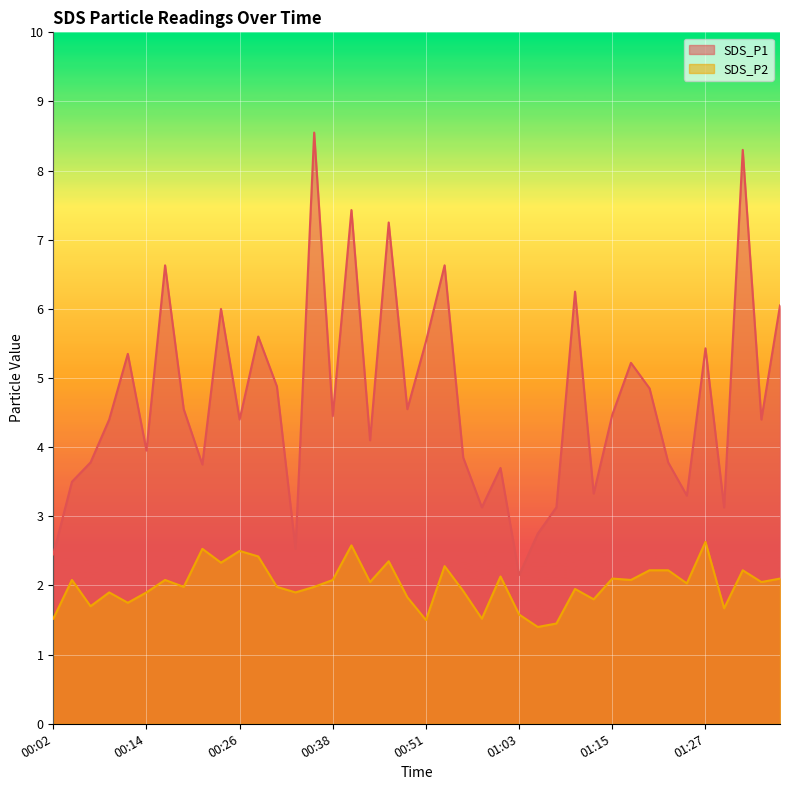

True or false: SDS_P1 and SDS_P2 intersect in this chart.

False